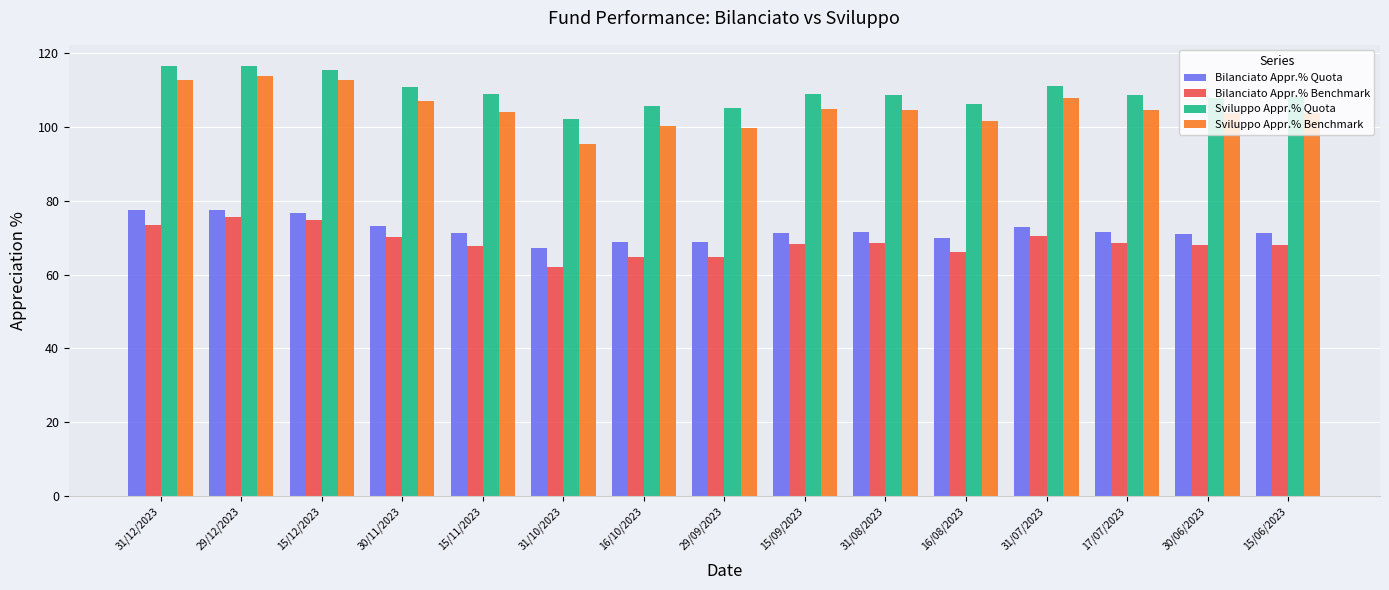

Which series has the largest total across all categories?

Sviluppo Appr.% Quota